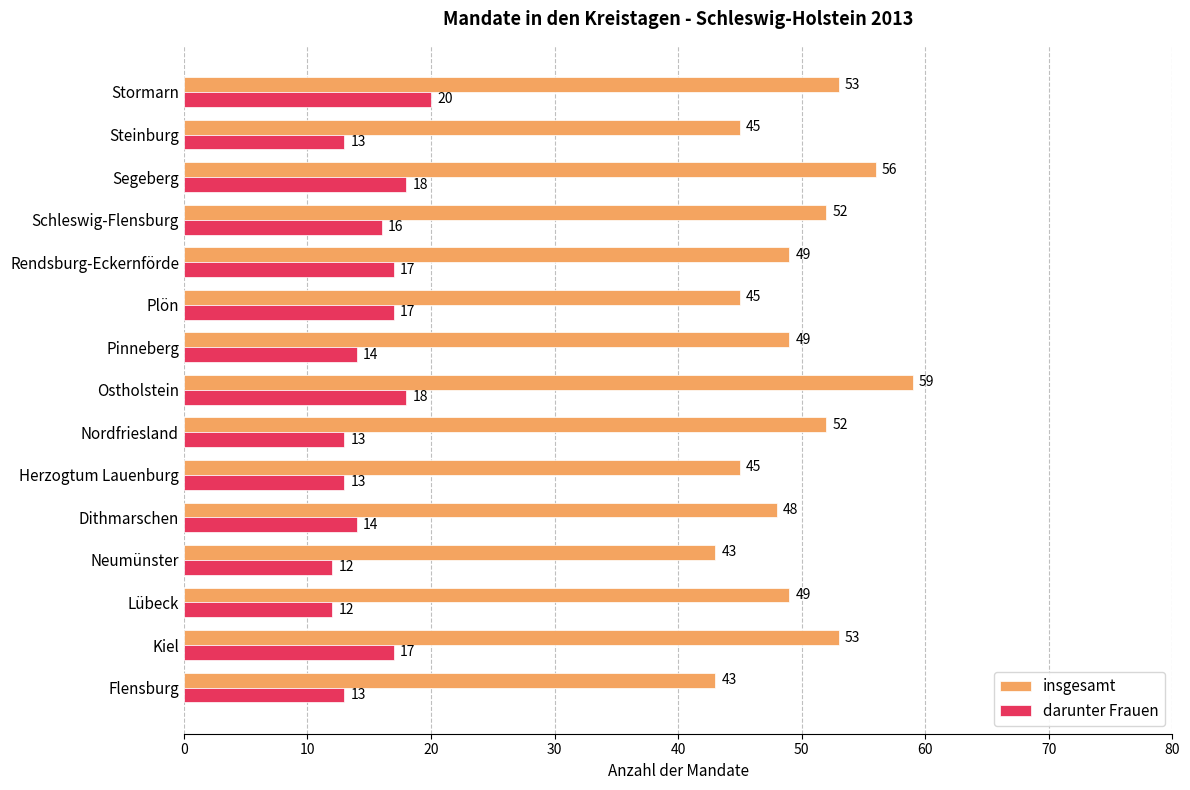

What is the minimum value for darunter Frauen?

12